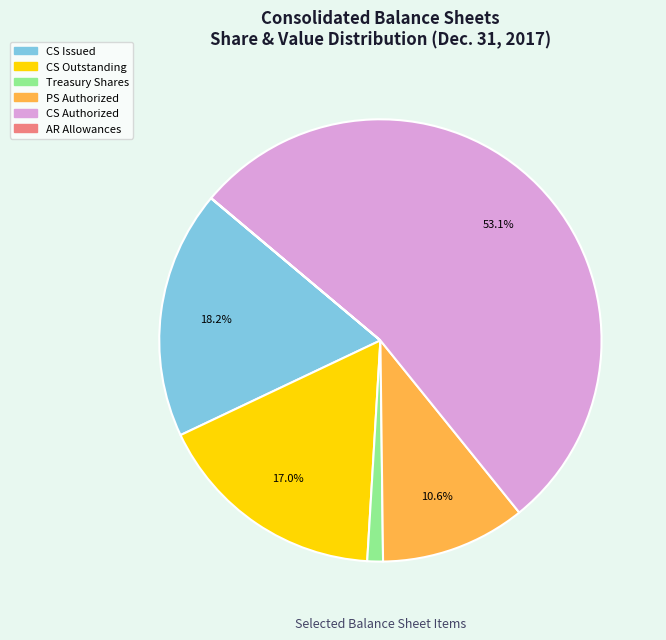

Does any single category account for the majority?

Yes